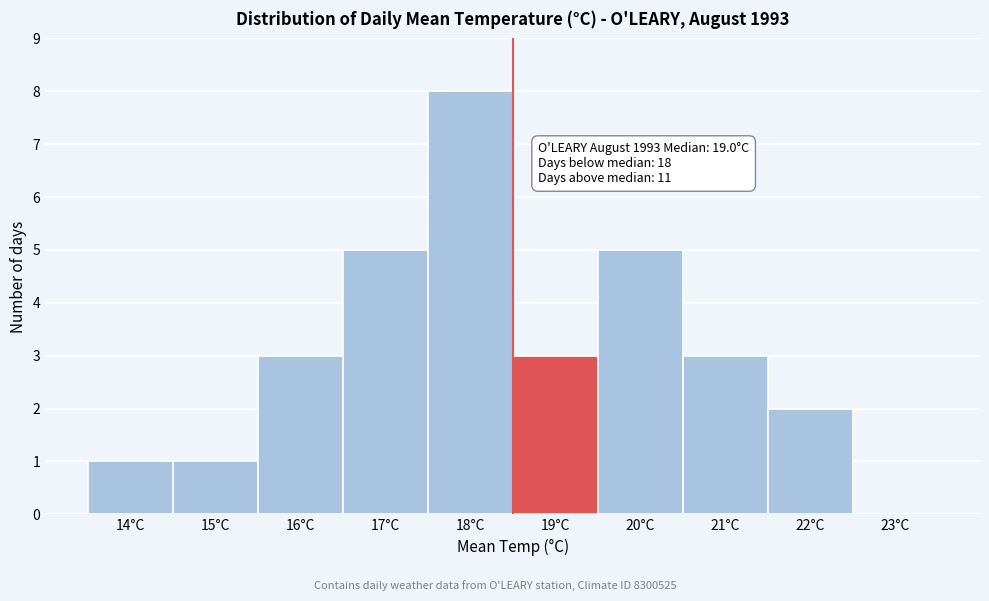

Reading left to right, what are all the values shown in this chart?

14°C=1	15°C=1	16°C=3	17°C=5	18°C=8	19°C=3	20°C=5	21°C=3	22°C=2	23°C=0